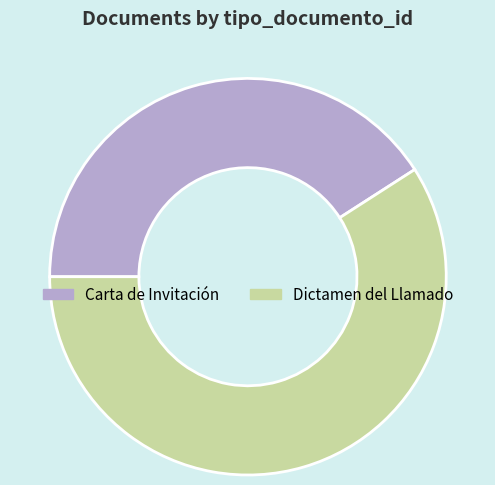

Is Dictamen del Llamado the majority of the pie?

Yes